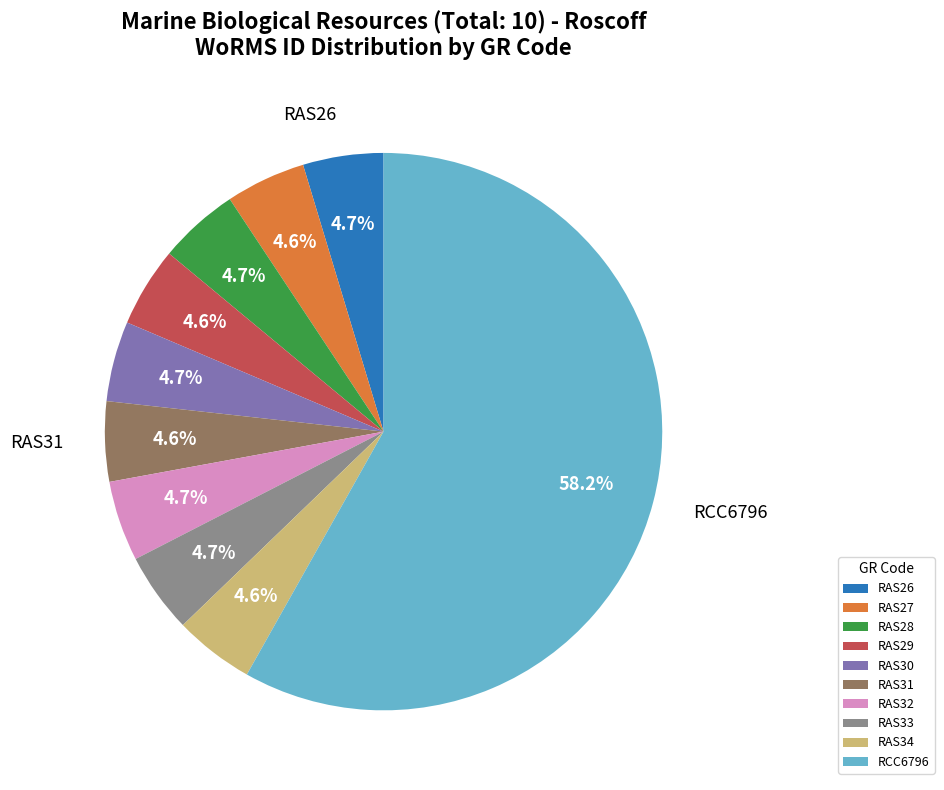

How many slices are in this pie chart?

10